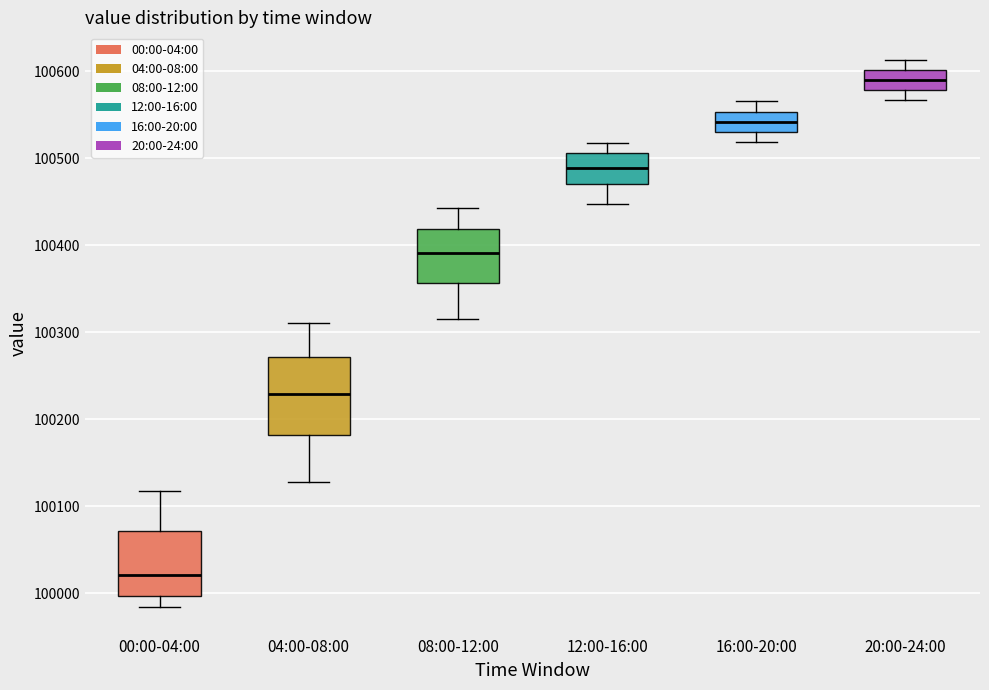

Reading left to right, transcribe this box plot: for each box, give where its median line is, the range the box spans, and where its two whiskers end, as read against the y-axis. The values are not printed on the chart, so give them approximately, as read against the axis.

00:00-04:00: median 100020, box 100000 to 100070, whiskers 99980 to 100120
04:00-08:00: median 100230, box 100180 to 100270, whiskers 100130 to 100310
08:00-12:00: median 100390, box 100360 to 100420, whiskers 100320 to 100440
12:00-16:00: median 100490, box 100470 to 100510, whiskers 100450 to 100520
16:00-20:00: median 100540, box 100530 to 100550, whiskers 100520 to 100570
20:00-24:00: median 100590, box 100580 to 100600, whiskers 100570 to 100610